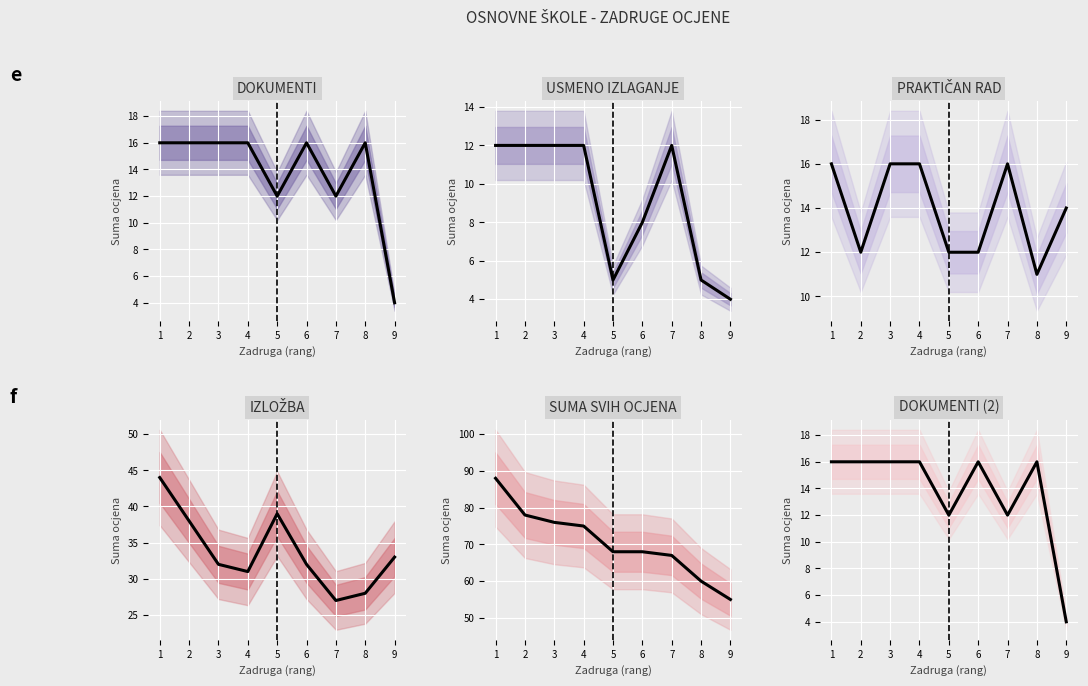

What is the difference between the IZLOŽBA values at 8 and 5?

11